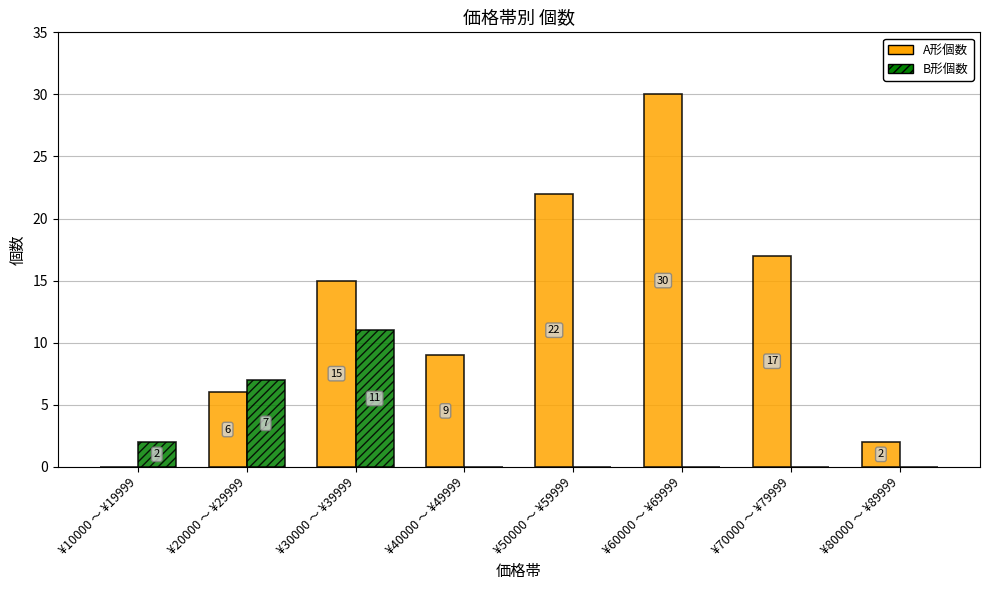

How many positive values does the B形個数 series have?

3